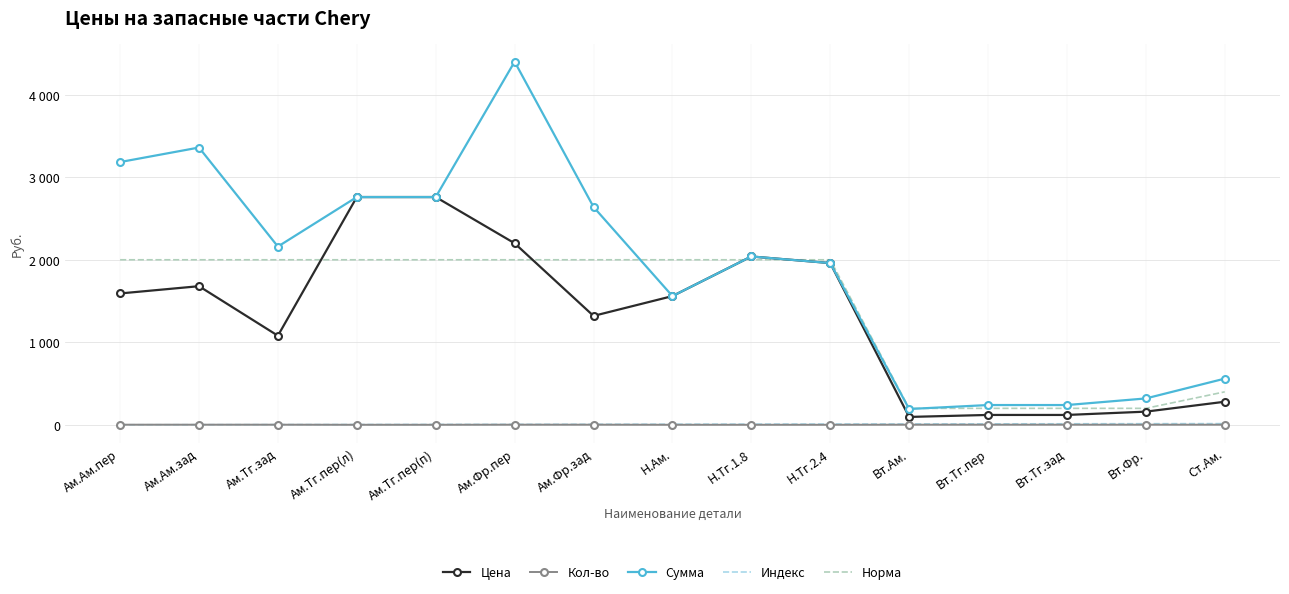

Which series has the largest range (max minus min)?

Сумма